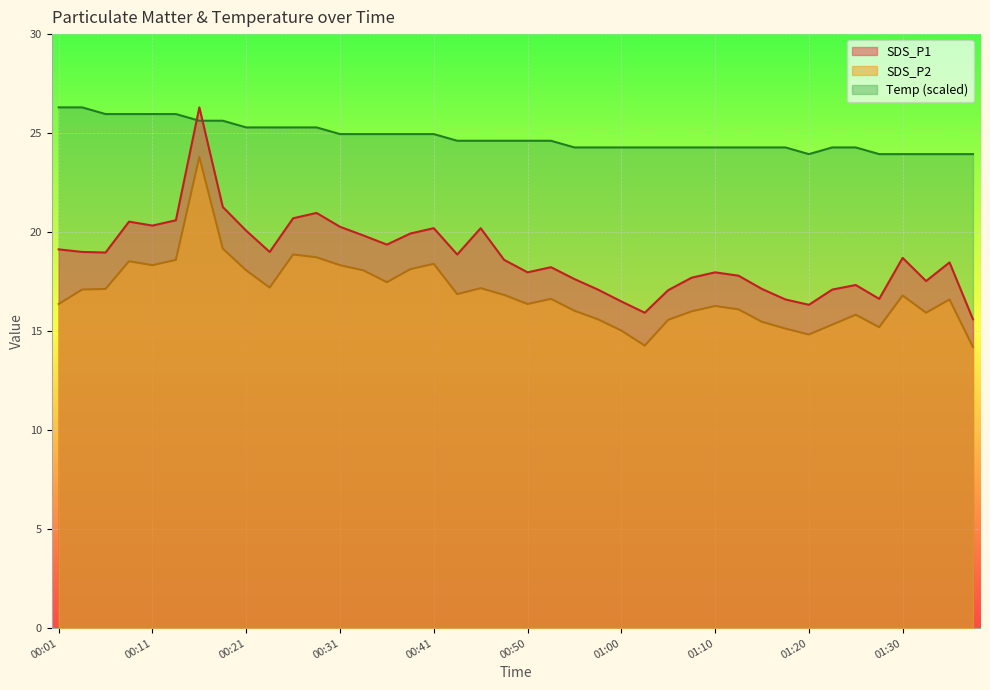

Which series has the largest total across all categories?

Temp (scaled)